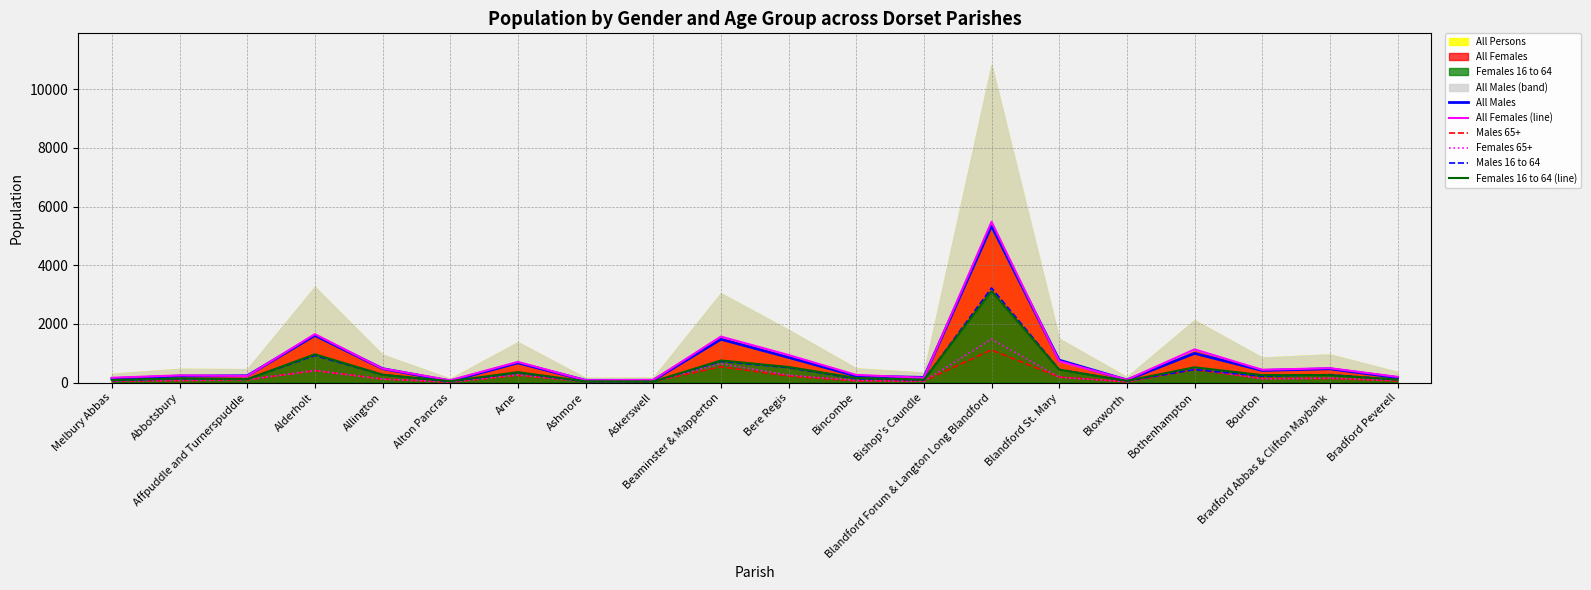

True or false: All Females (line) and Males 16 to 64 intersect in this chart.

False